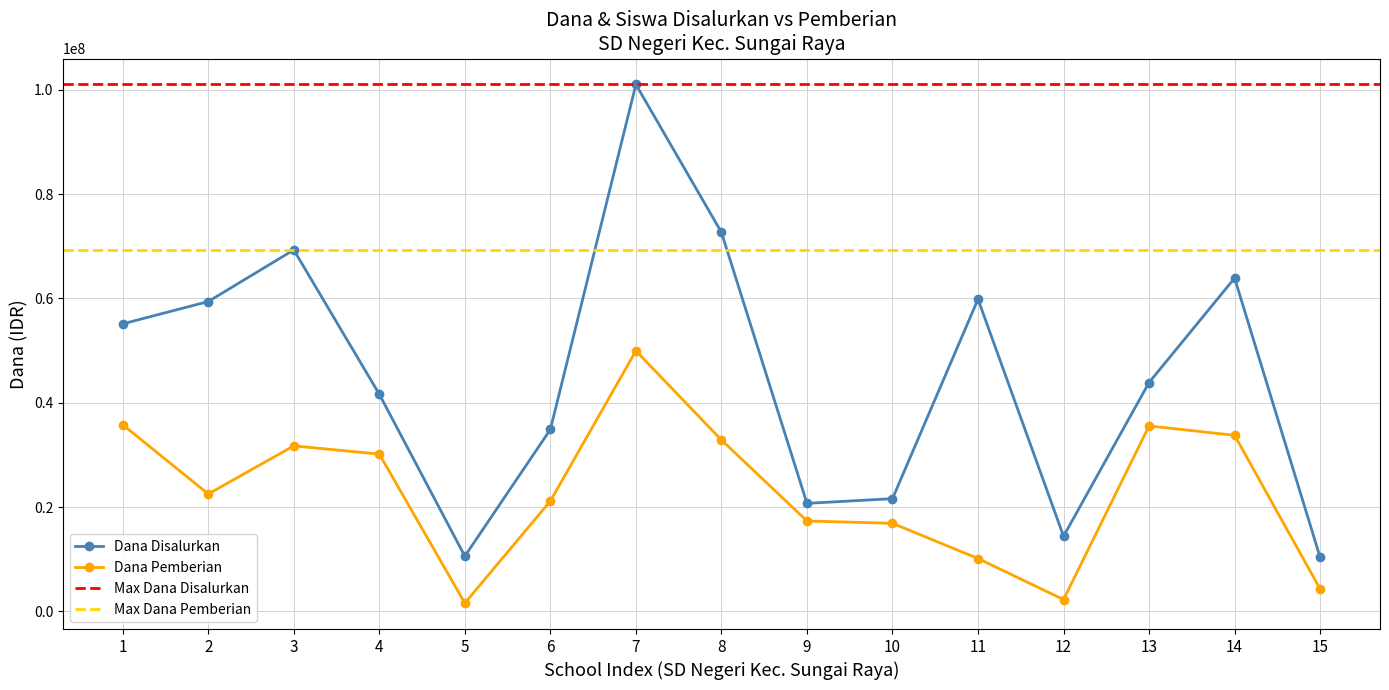

What is the maximum value for Dana Pemberian?

49950000